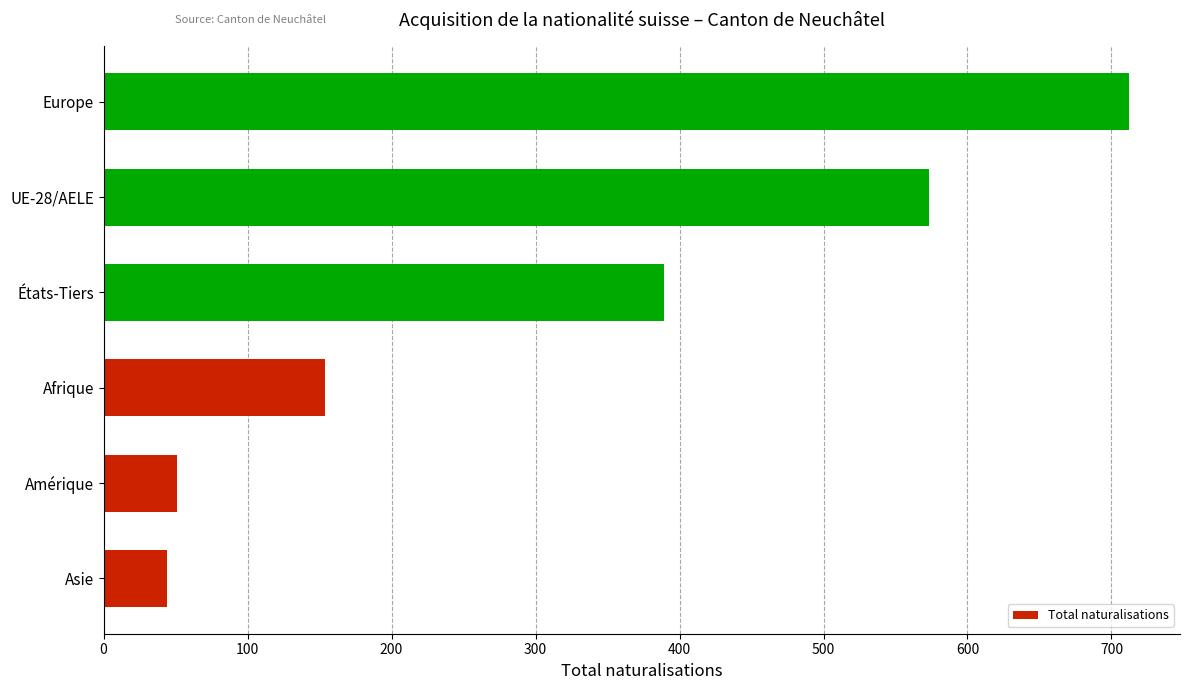

What is the difference between the second highest and minimum values?

529